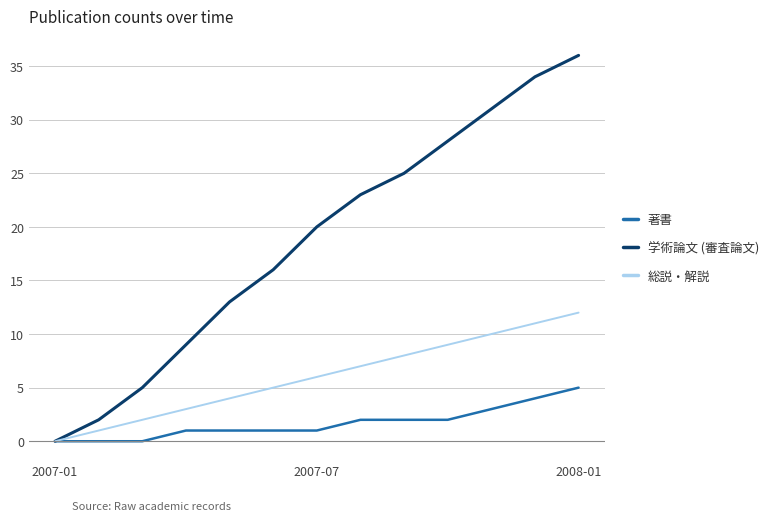

Which series has the largest range (max minus min)?

学術論文 (審査論文)